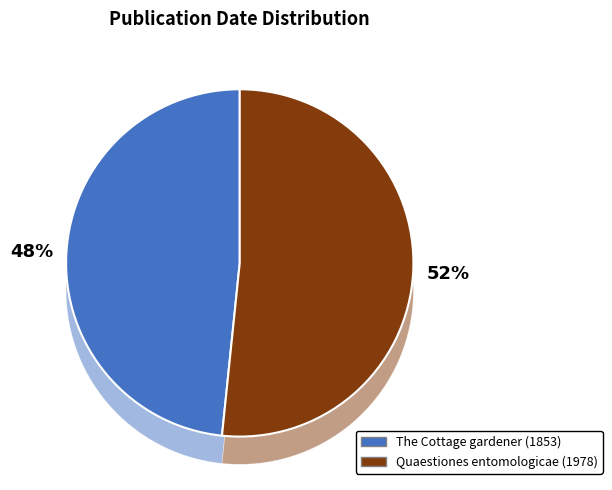

Combined, what portion of the pie is Quaestiones entomologicae (1978) and The Cottage gardener (1853)?

100.0%